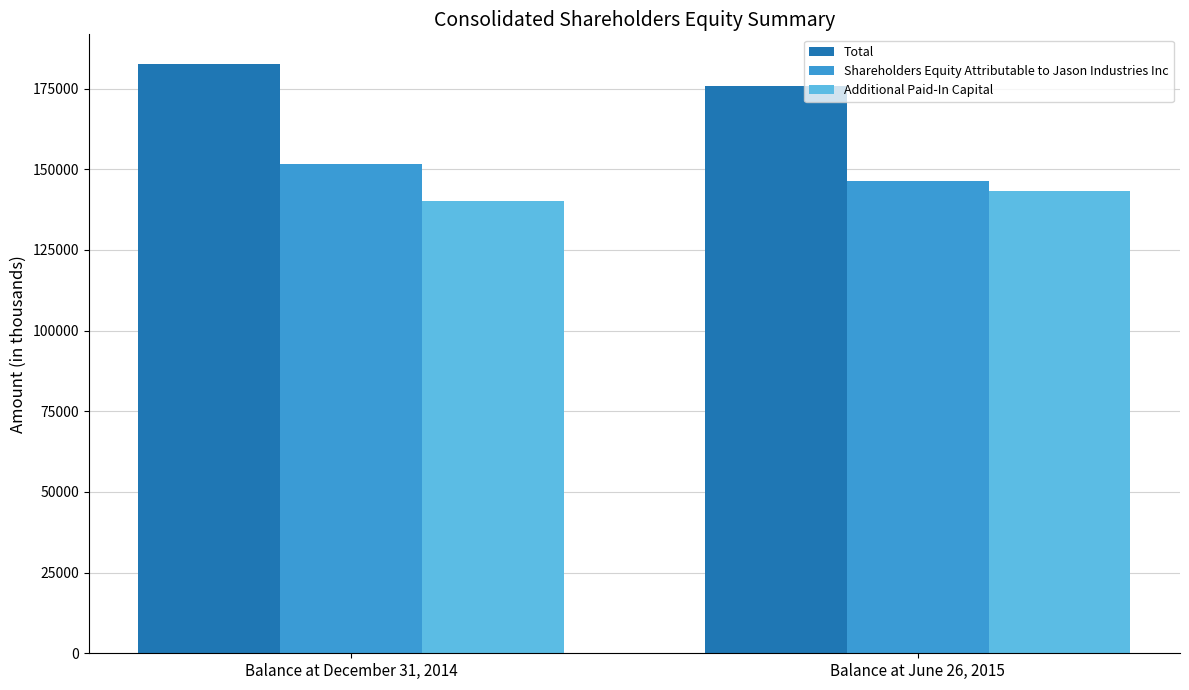

Rank the series at Balance at December 31, 2014 from lowest to highest value.

Additional Paid-In Capital, Shareholders Equity Attributable to Jason Industries Inc, Total